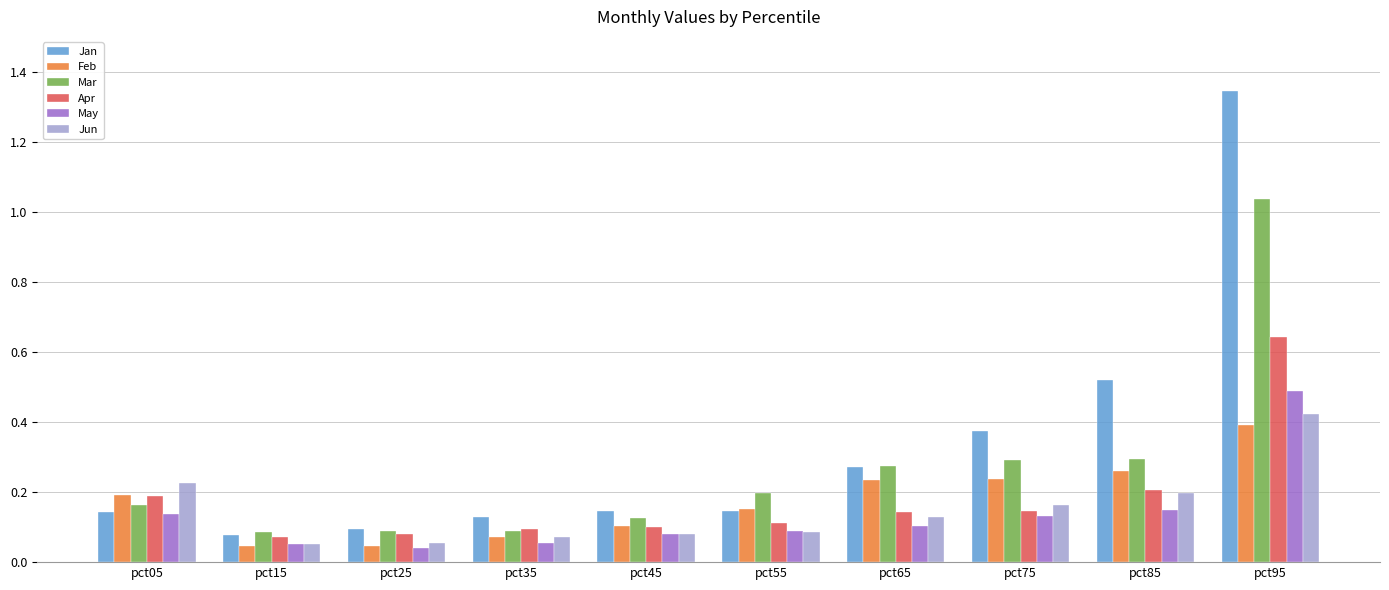

Is it true that Jan equals 0.1 at pct25?

True